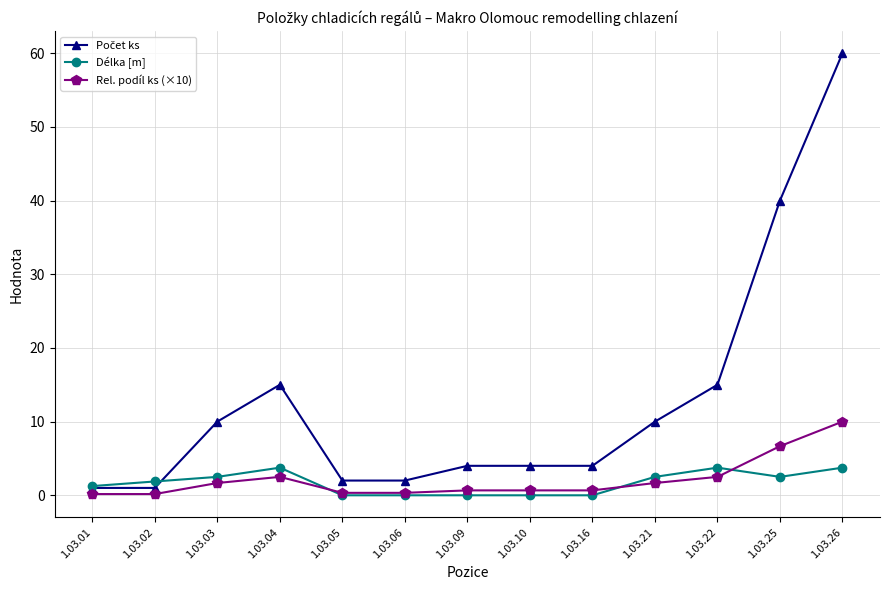

At which category does the chart reach its peak across all series?

1.03.26